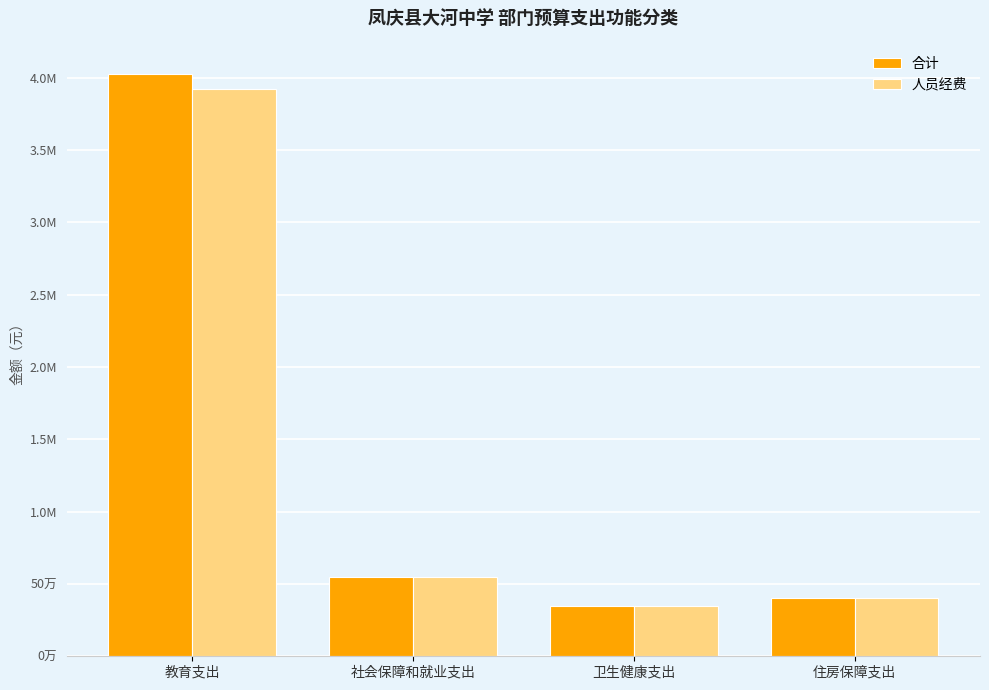

Does the chart contain any negative values?

No